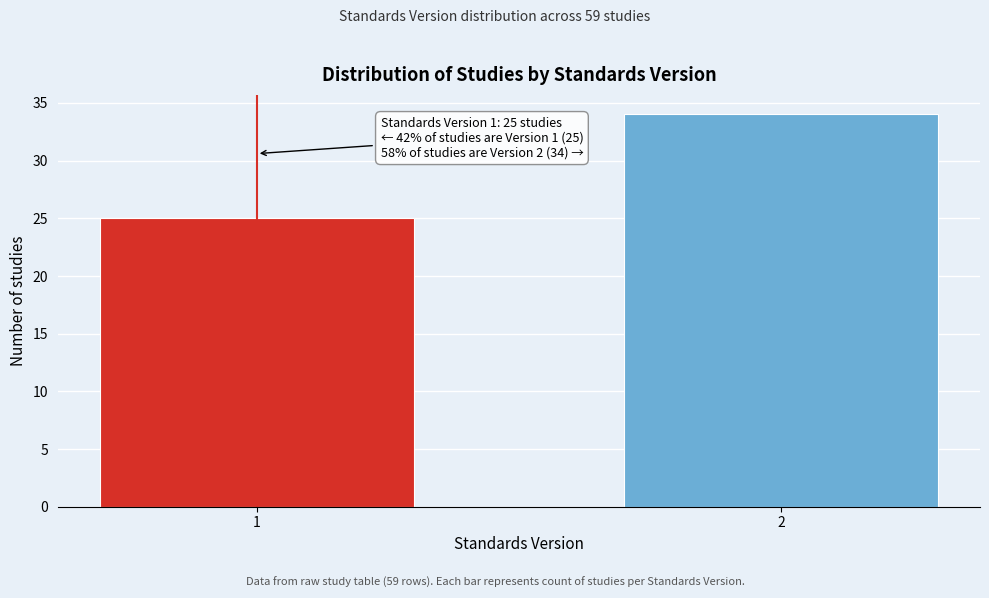

Reading left to right, extract all data points from this chart.

25	34